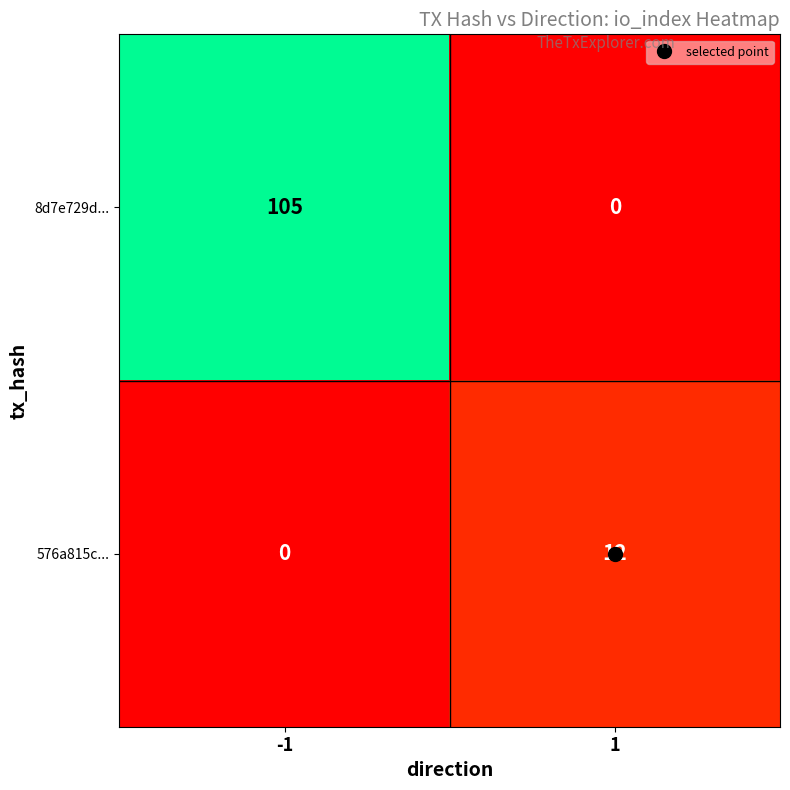

At how many categories does at least one series exceed 27?

1